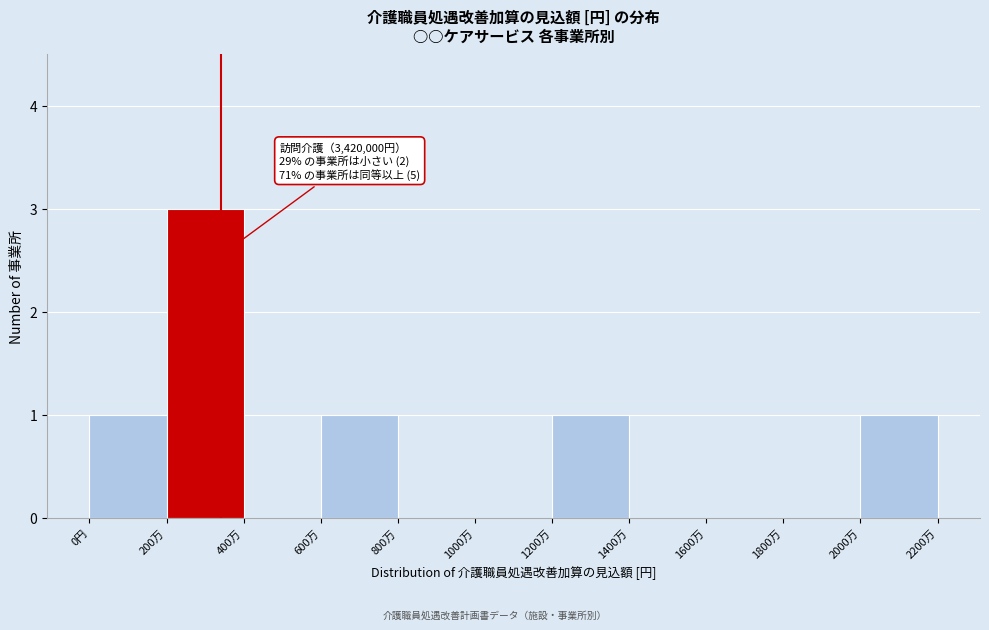

Reading left to right, transcribe all the data shown in this chart.

0円=1	200万=3	400万=0	600万=1	800万=0	1000万=0	1200万=1	1400万=0	1600万=0	1800万=0	2000万=1